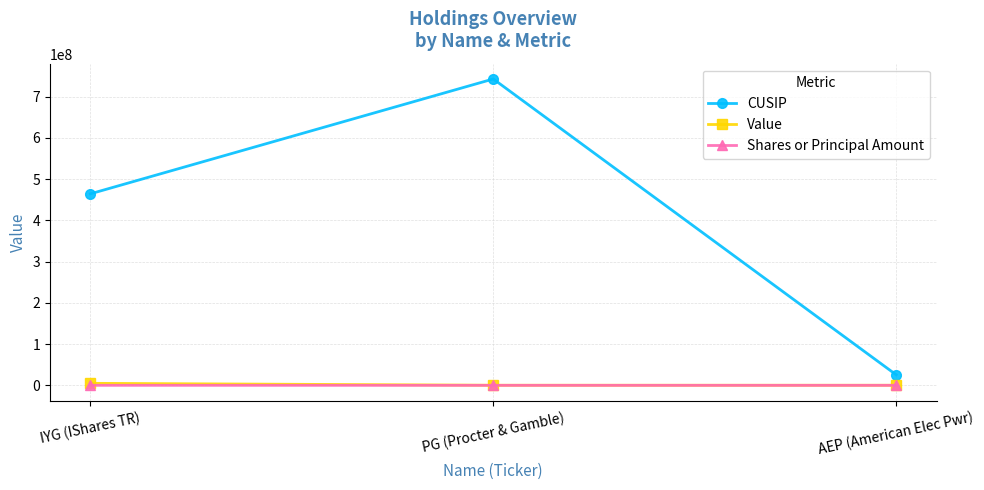

What is the smallest value displayed?

1385